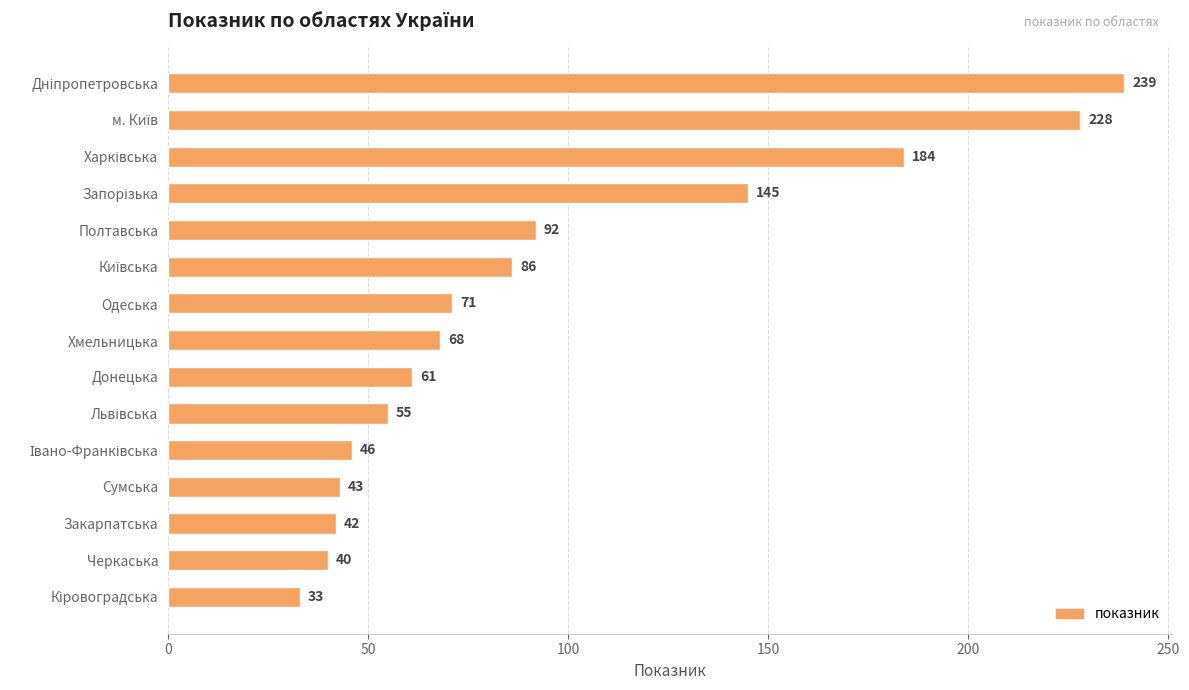

Between Полтавська and Хмельницька, which is larger?

Полтавська